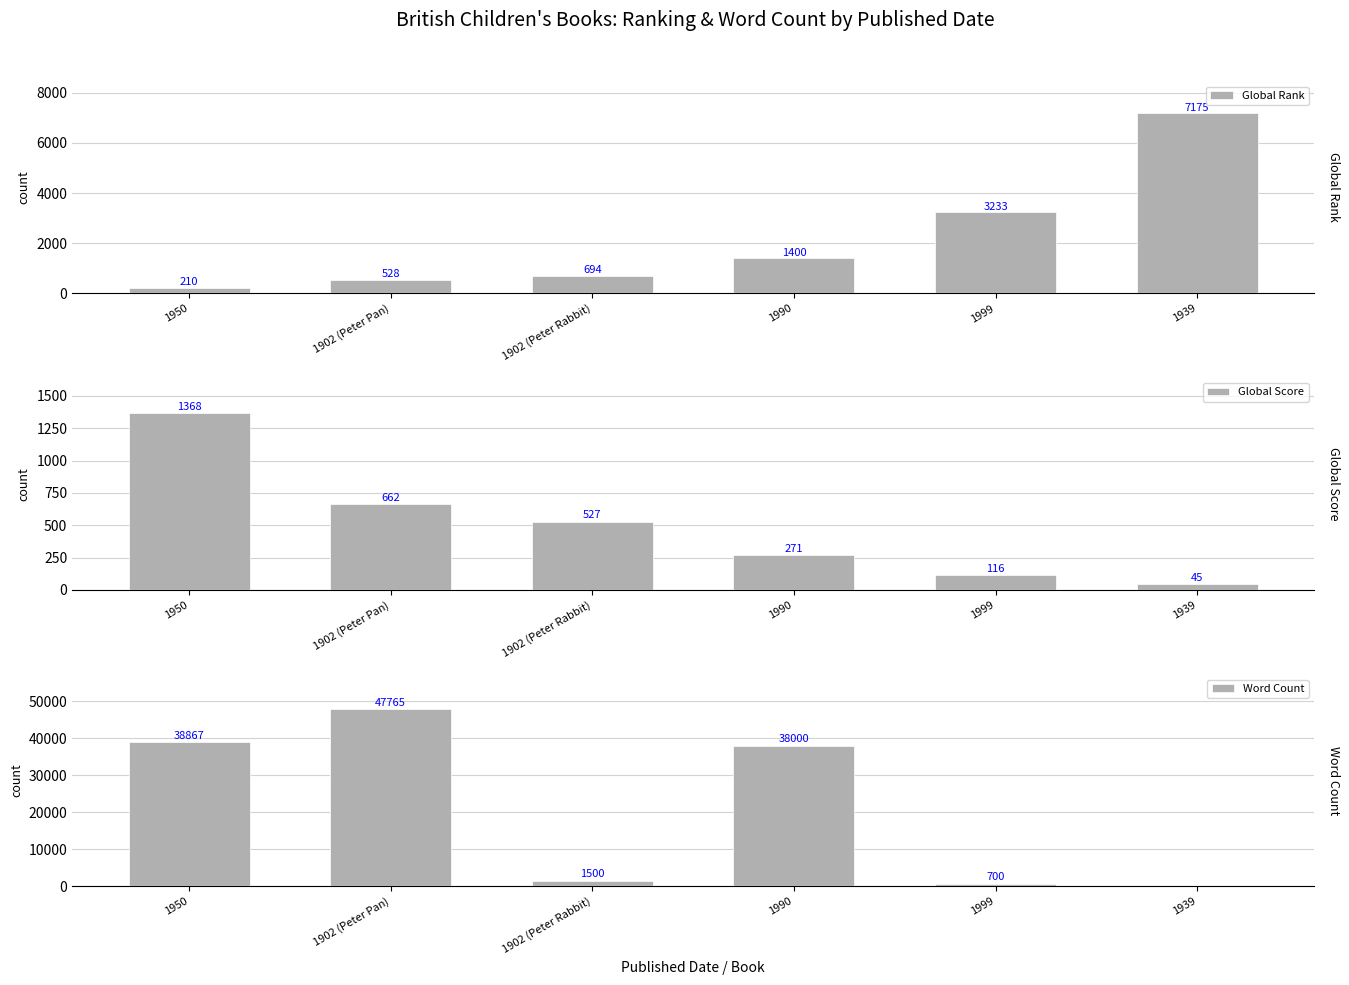

What is the difference between the second highest and second lowest values in the Global Rank series?

2705